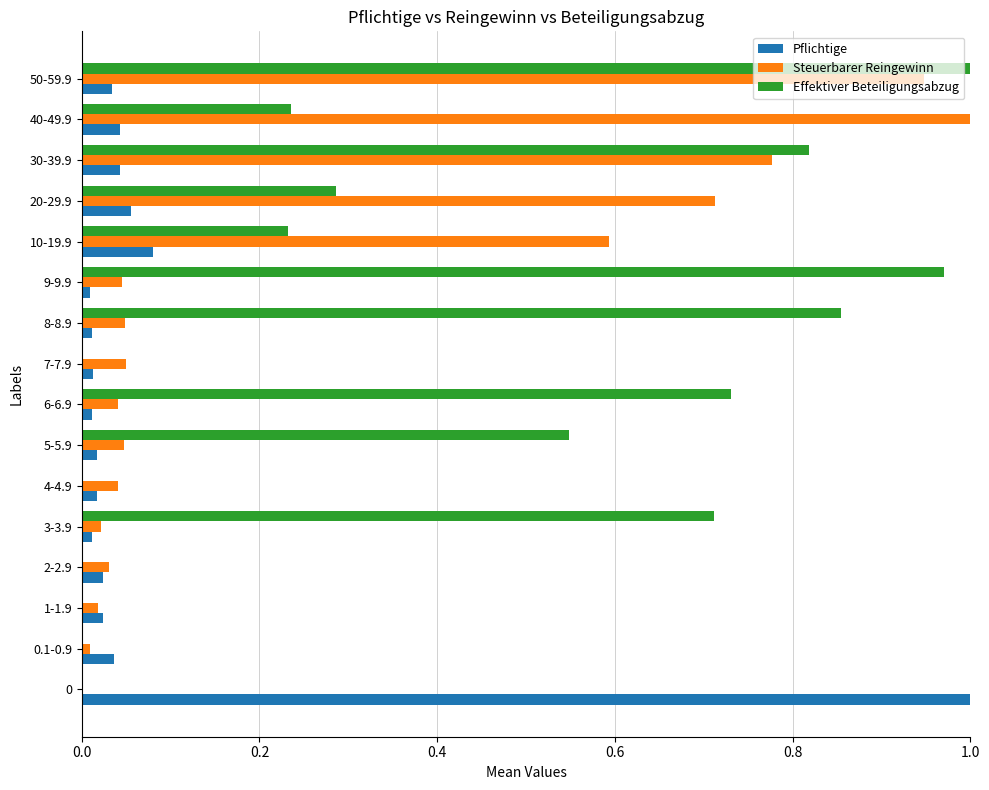

The Steuerbarer Reingewinn series shows 1.6 at 40-49.9. True or false?

False